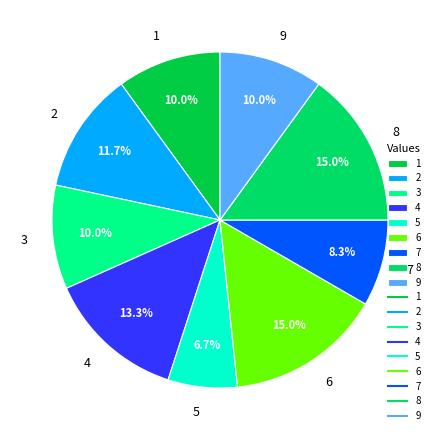

Between 1 and 4, which is larger?

4